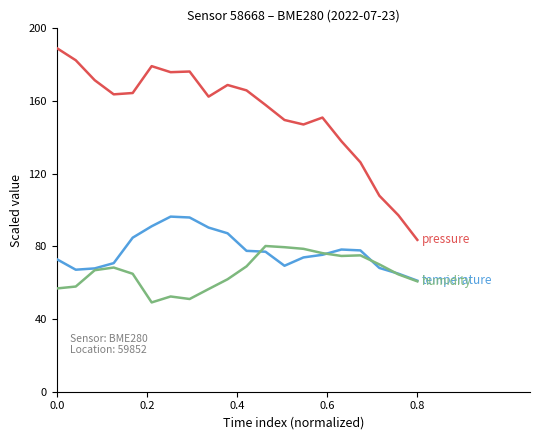

What is the greatest value displayed?

189.1